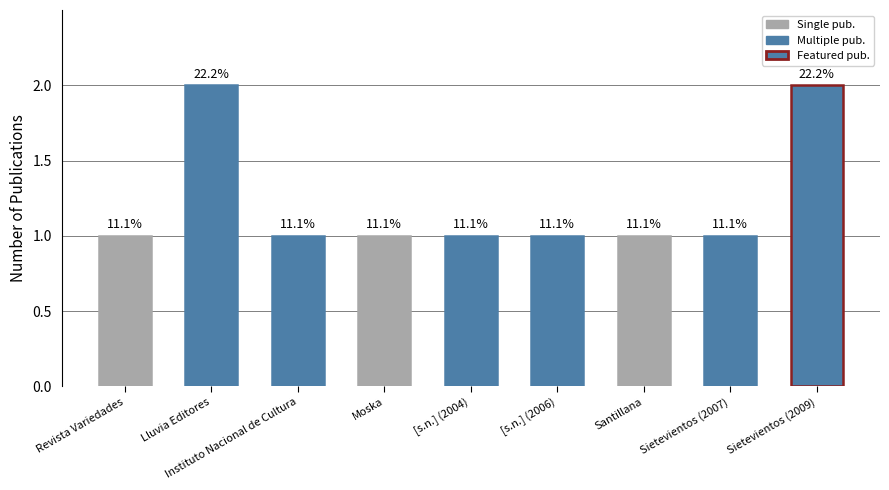

Between Sietevientos (2009) and Moska, which is larger?

Sietevientos (2009)